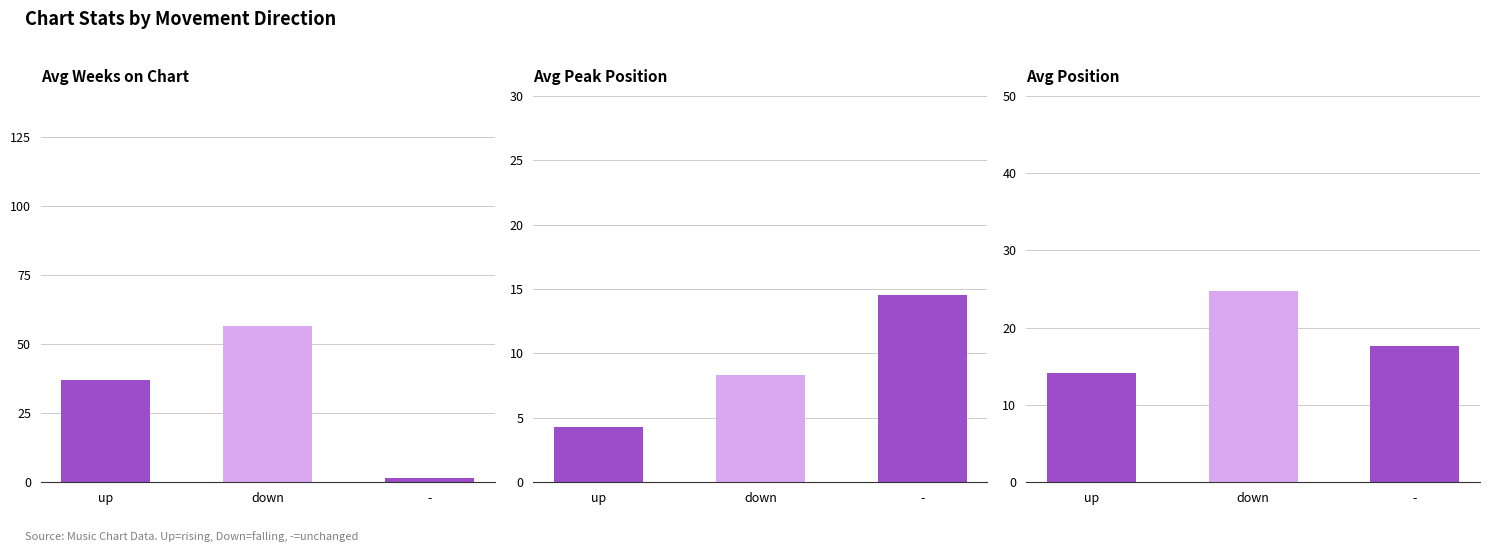

What is the value of the Avg Position bar at the 1st from the left?

14.1